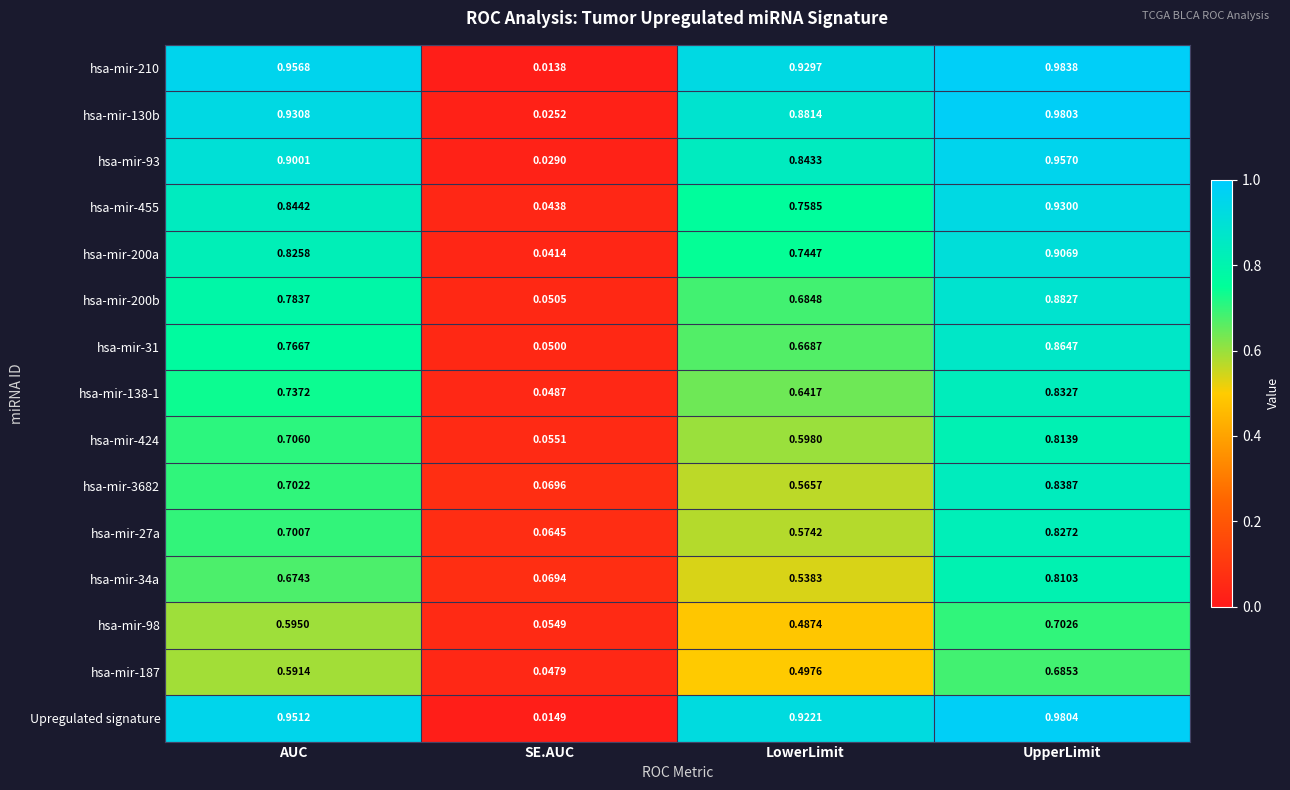

Is the value of hsa-mir-424 at SE.AUC greater than the value of Upregulated signature at UpperLimit?

No